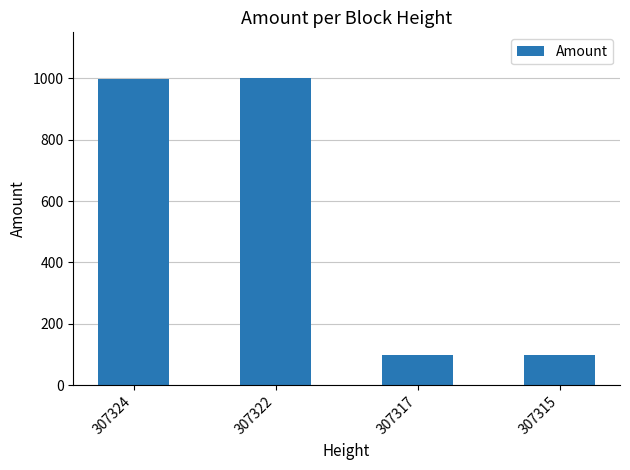

Is it true that the value at 307317 is 99?

True